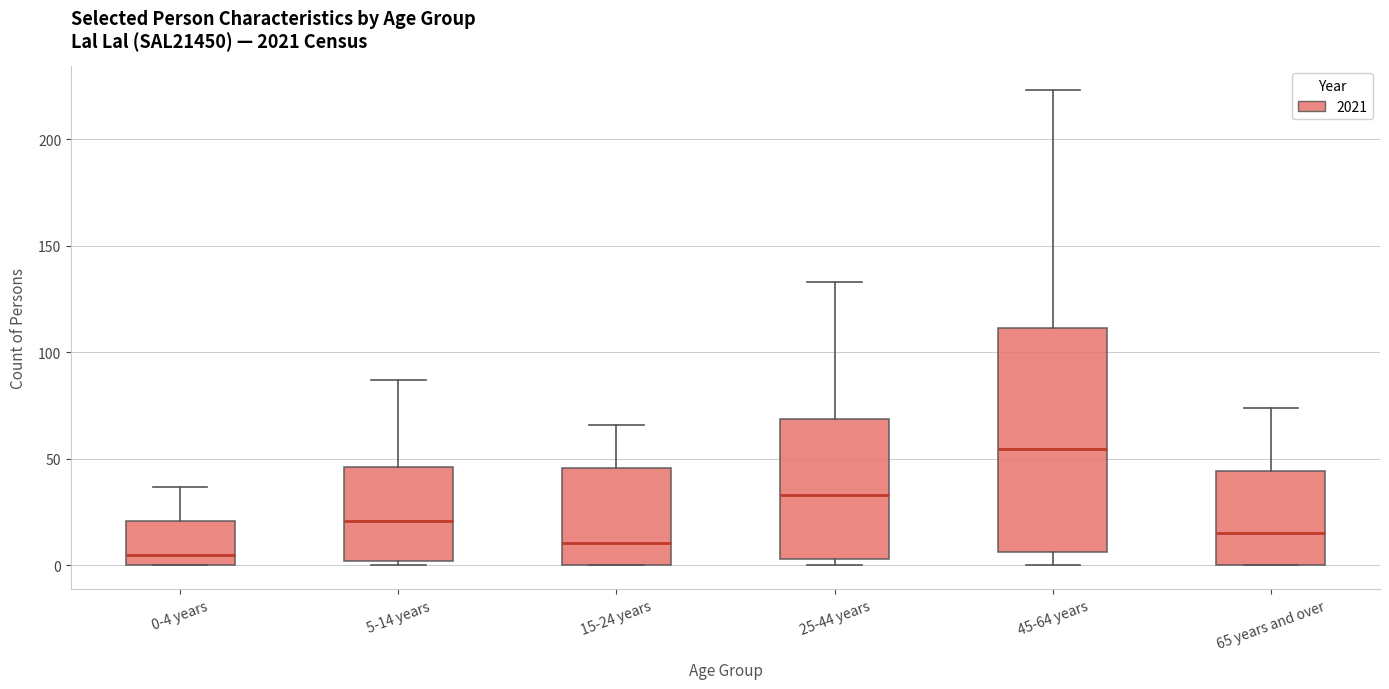

Reading left to right, transcribe this box plot: for each box, give where its median line is, the range the box spans, and where its two whiskers end, as read against the y-axis. The values are not printed on the chart, so give them approximately, as read against the axis.

0-4 years: median 5, box 0 to 20, whiskers 0 to 35
5-14 years: median 20, box 0 to 45, whiskers 0 (just below the box's lower edge) to 85
15-24 years: median 10, box 0 to 45, whiskers 0 to 65
25-44 years: median 35, box 5 to 70, whiskers 0 to 135
45-64 years: median 55, box 5 to 110, whiskers 0 to 225
65 years and over: median 15, box 0 to 45, whiskers 0 to 75